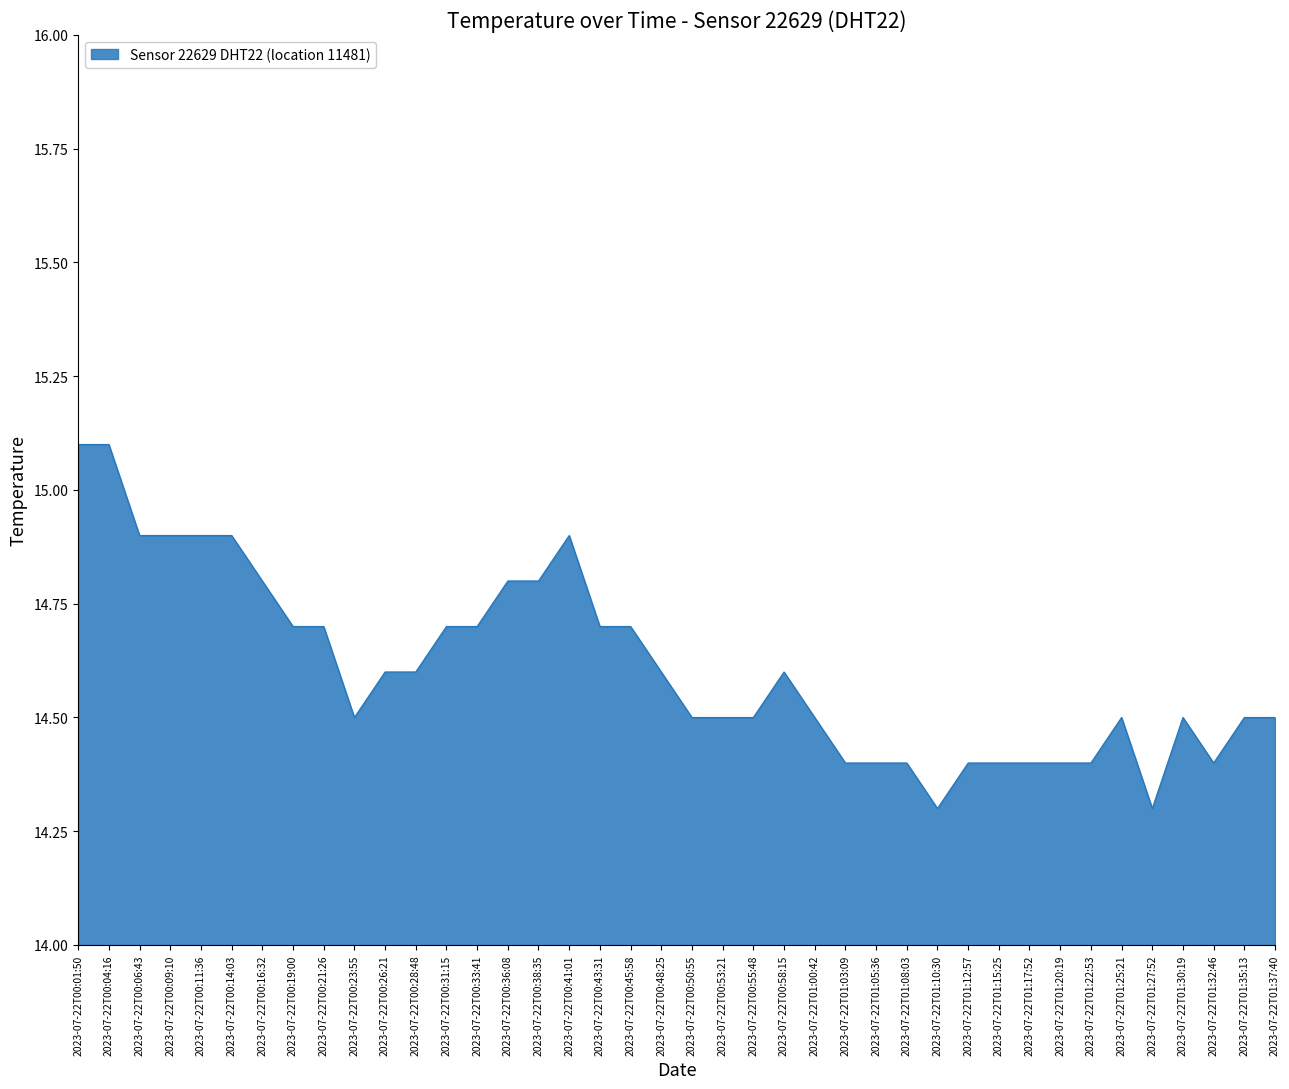

What is the difference between the second highest and second lowest values?

0.8